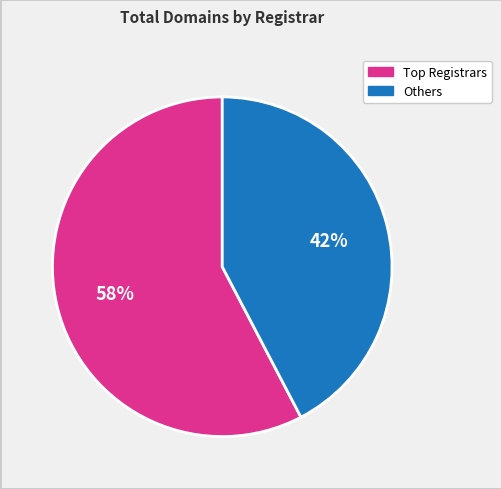

To the nearest percent, what is the average slice percentage?

50%